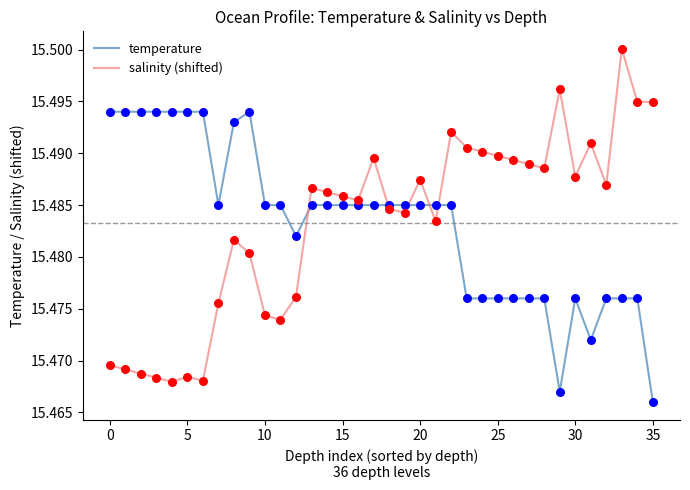

Which series has the widest spread of values?

salinity (shifted)